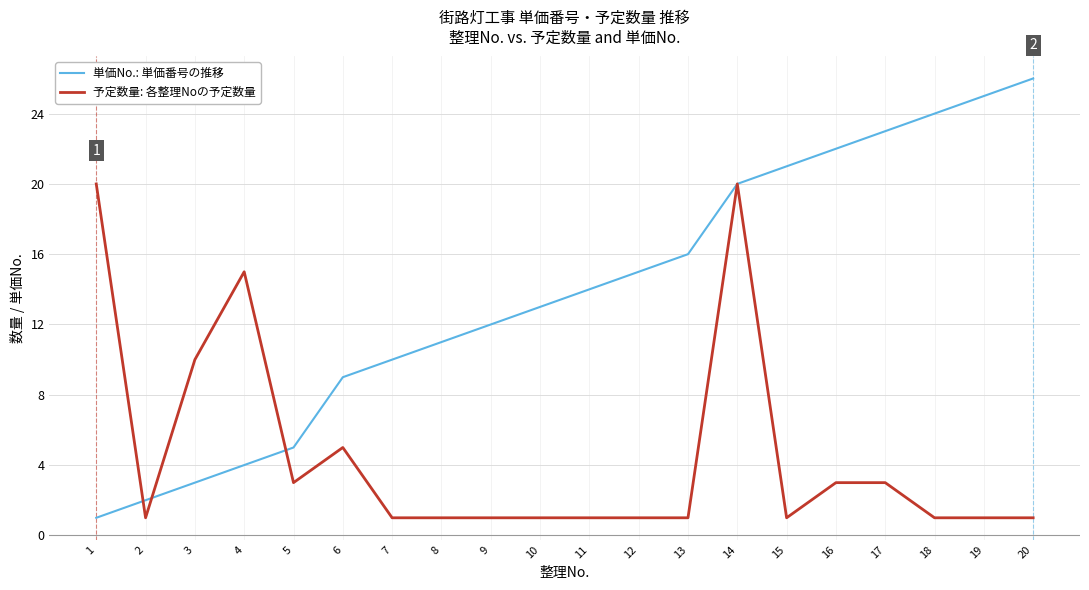

What is the sum of all 予定数量: 各整理Noの予定数量 values?

91